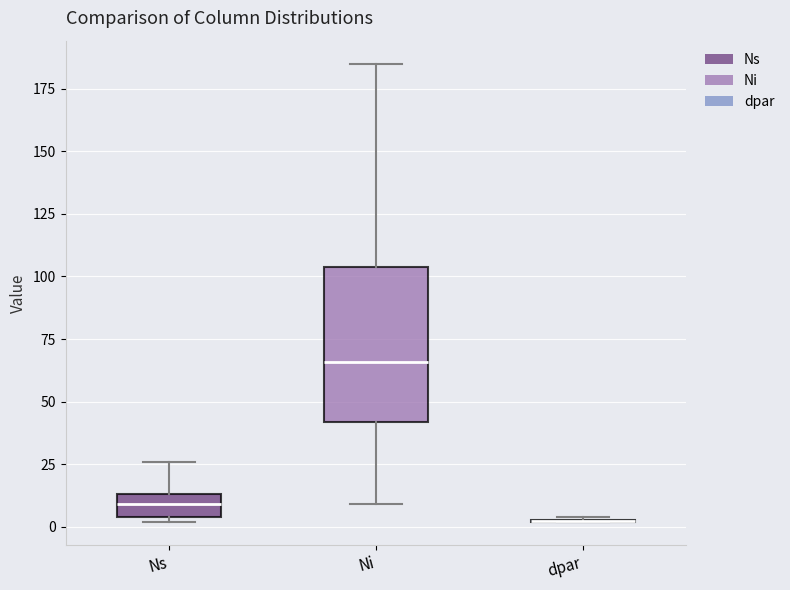

Which box is the tallest, from its lower edge to its upper edge?

Ni